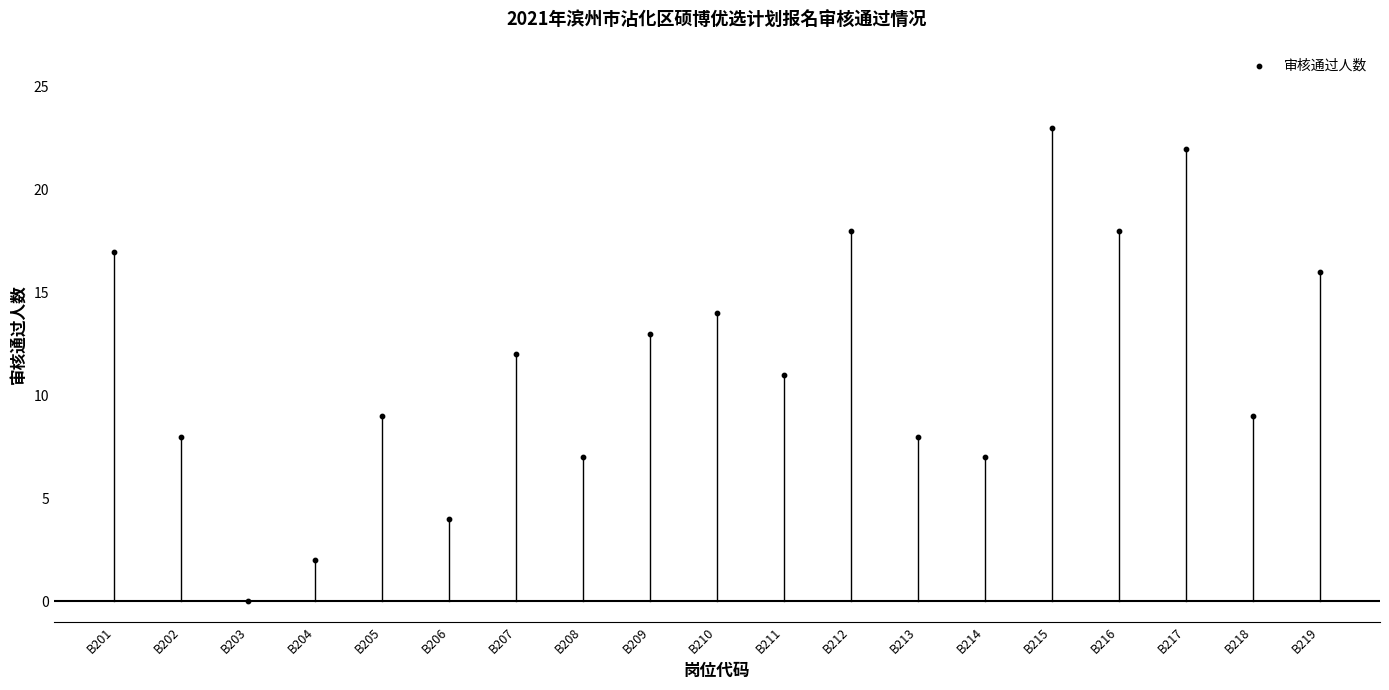

What is the range of Y values (max minus min)?

23